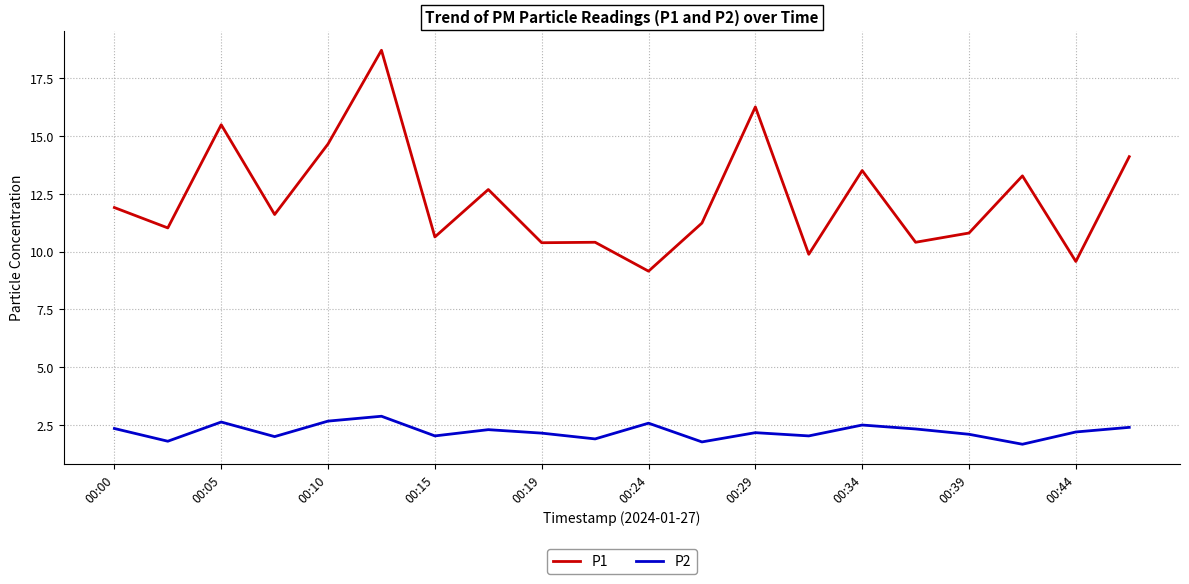

What is the minimum value shown in the chart?

1.7